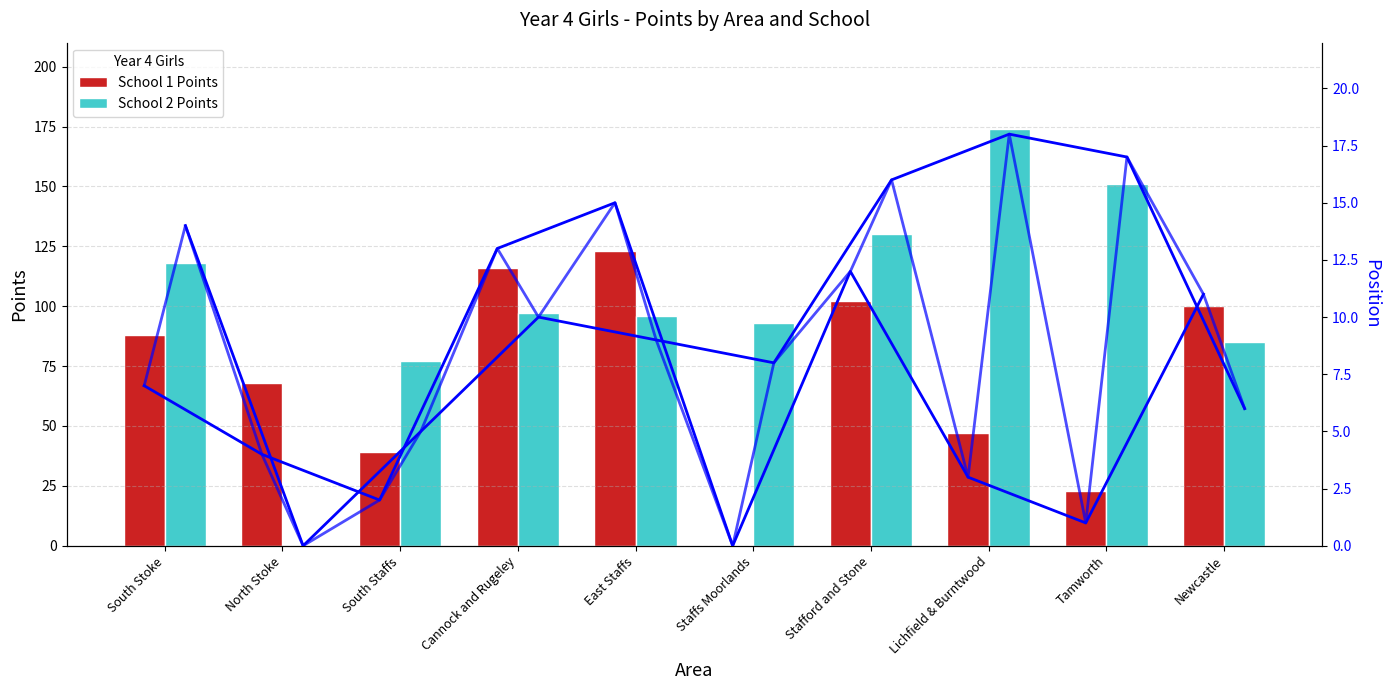

The value of School 1 Points at North Stoke is 19. True or false?

False